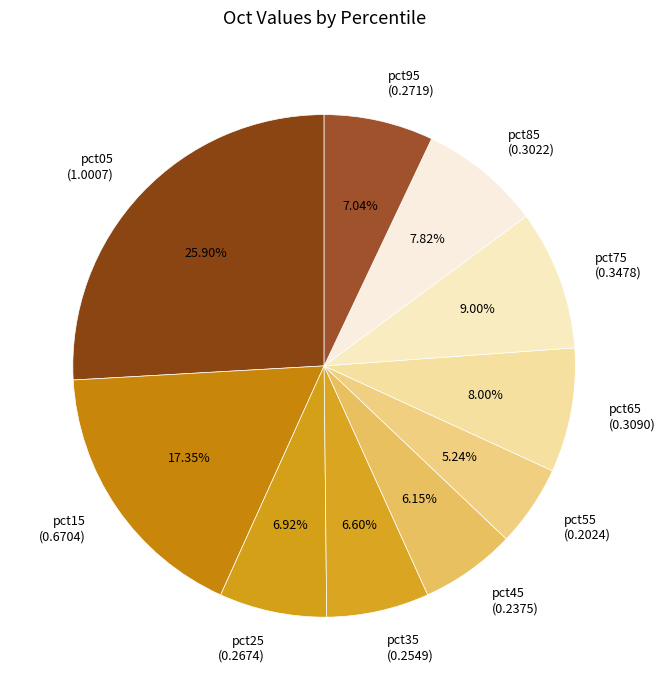

To the nearest percent, what percentage of the pie is pct05?

26%